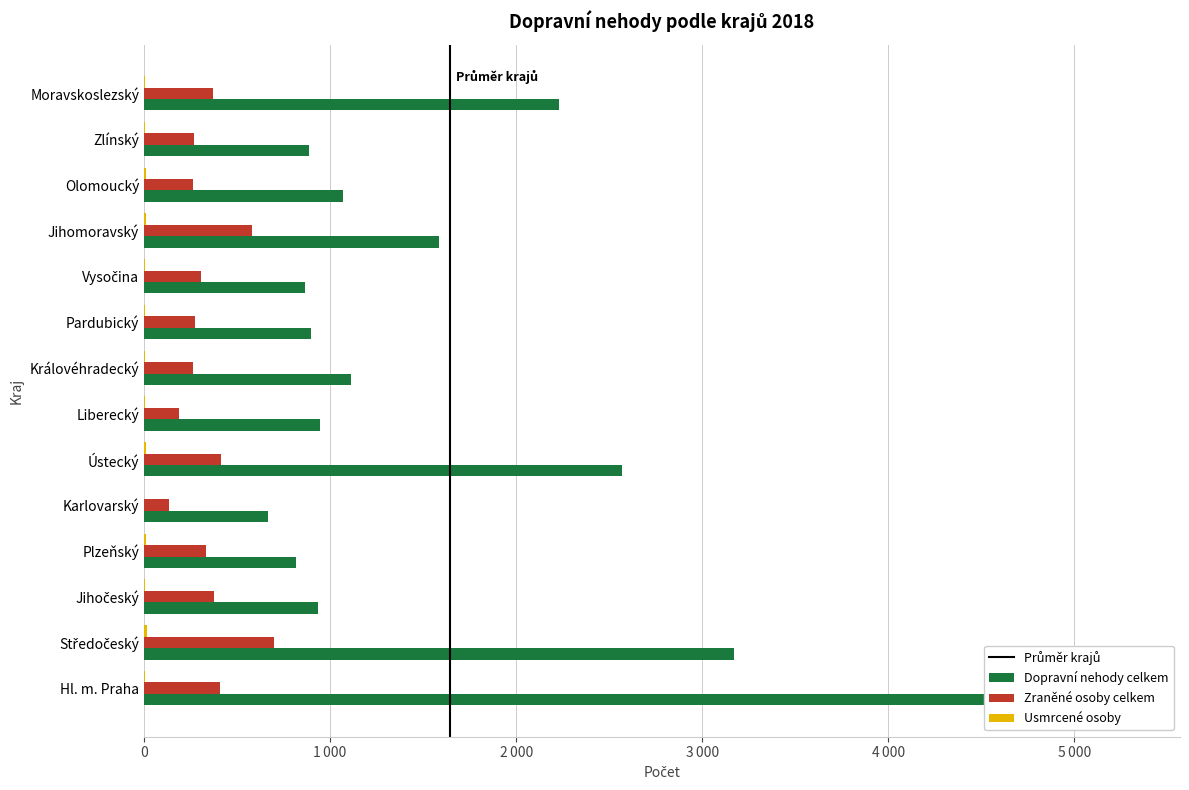

What is the total value across all series at Pardubický?

1176